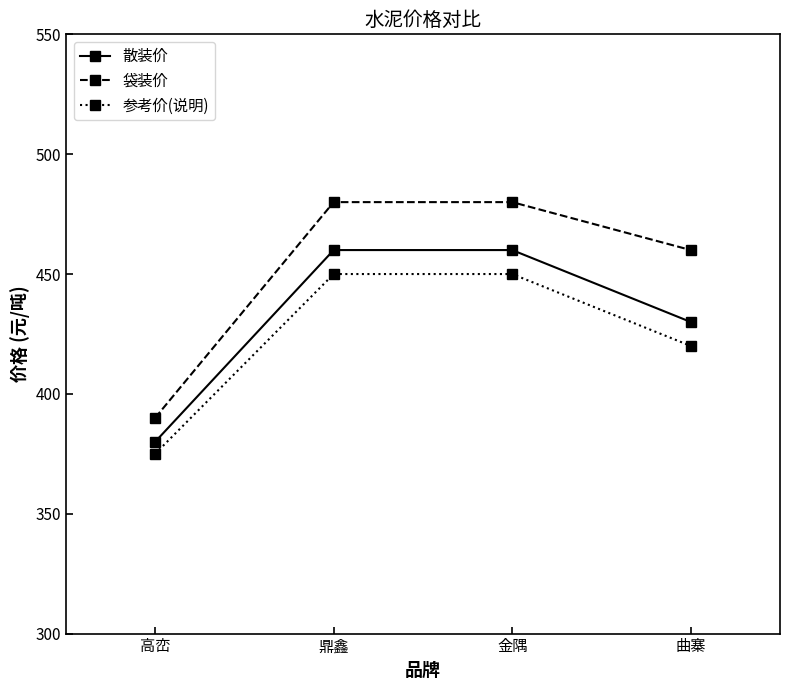

True or false: 散装价 and 参考价(说明) cross at least once.

False